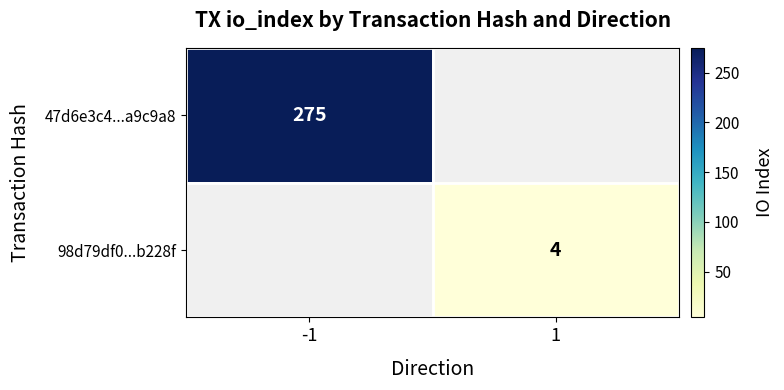

Is the value of 98d79df0...b228f at 1 greater than the value of 47d6e3c4...a9c9a8 at -1?

No